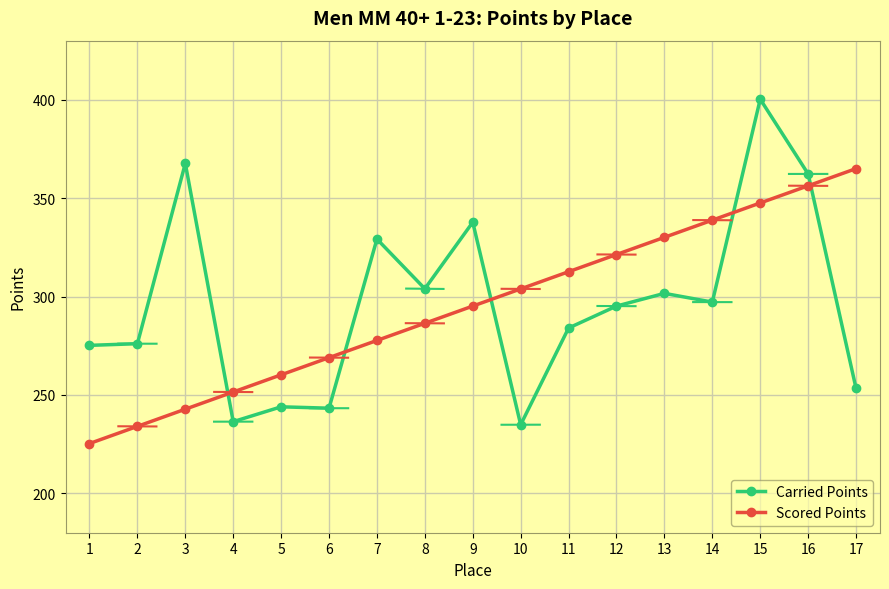

Which series changed the most between 1 and 6?

Scored Points